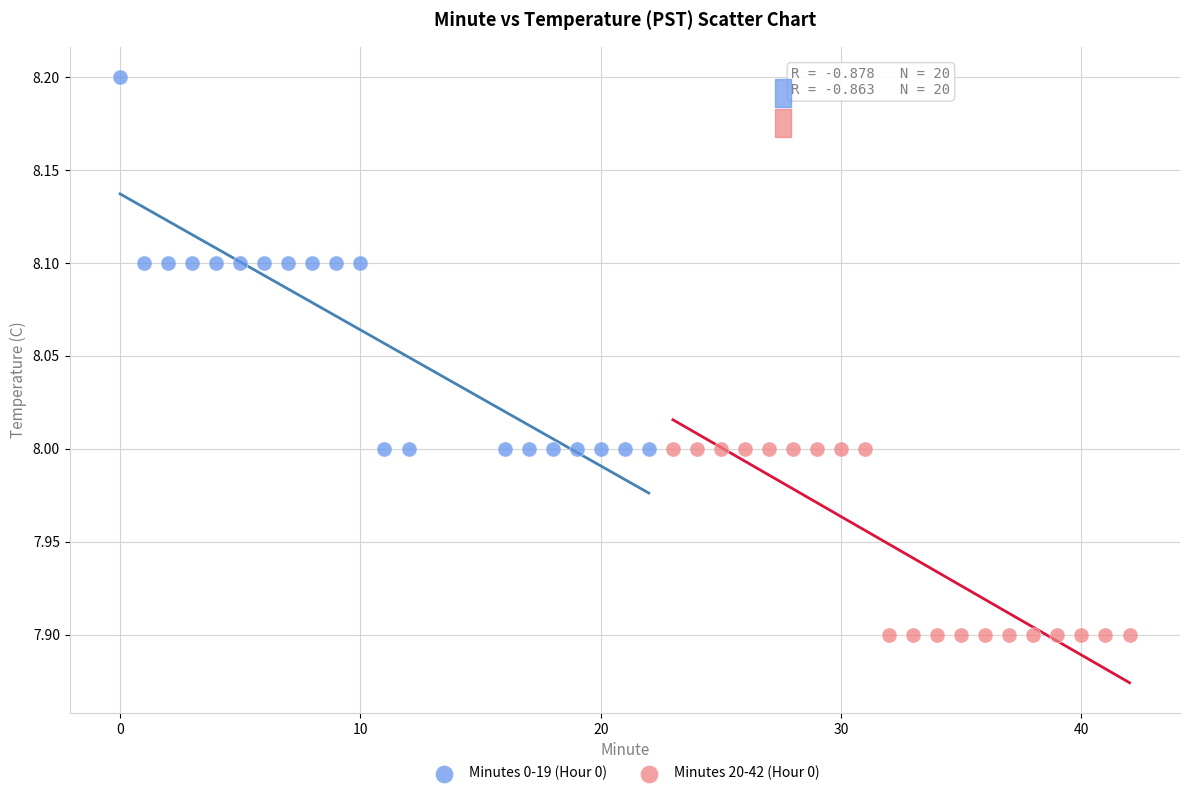

Which series has the widest spread of Y values?

Minutes 0-19 (Hour 0)